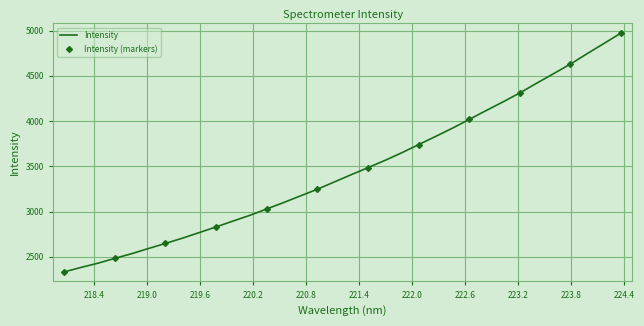

Which category has the lowest value across all series?

218.0596